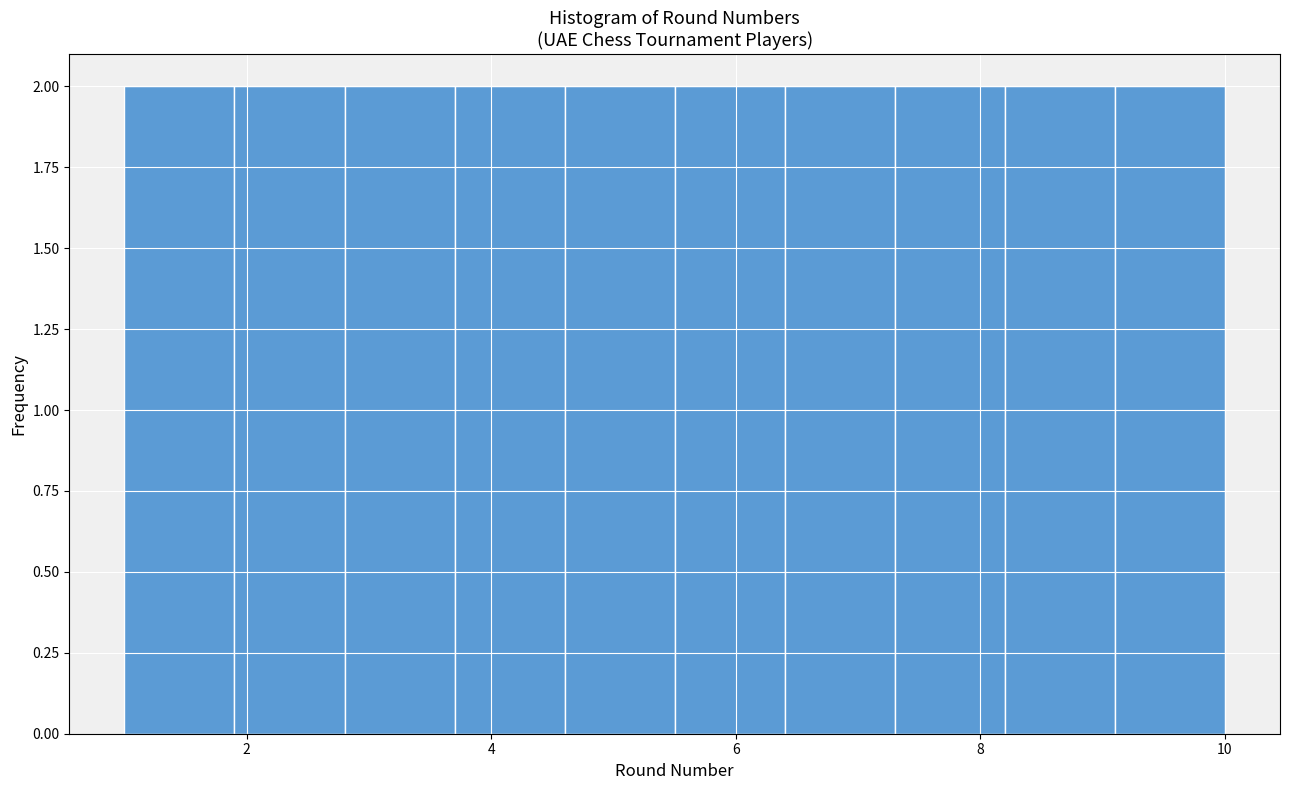

Reading left to right, list every bar in this chart as the range it spans on the x-axis followed by its height. Neither the bar edges nor the heights are printed on the chart, so give them approximately, as read against the axes.

1.0 to 1.9: 2
1.9 to 2.8: 2
2.8 to 3.7: 2
3.7 to 4.6: 2
4.6 to 5.5: 2
5.5 to 6.4: 2
6.4 to 7.3: 2
7.3 to 8.2: 2
8.2 to 9.1: 2
9.1 to 10.0: 2